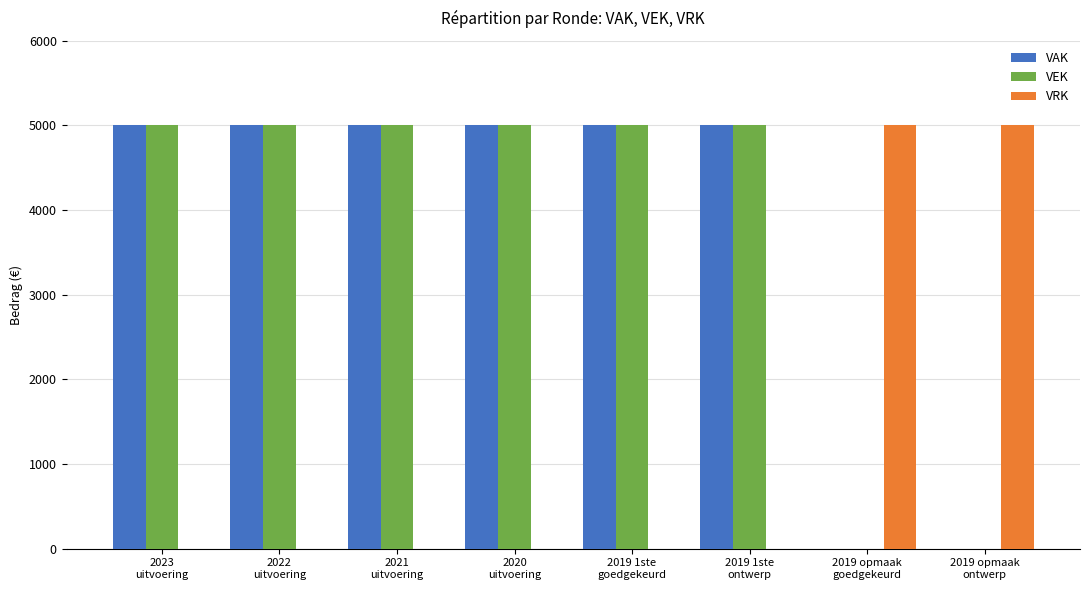

What is the maximum value for VRK?

5000